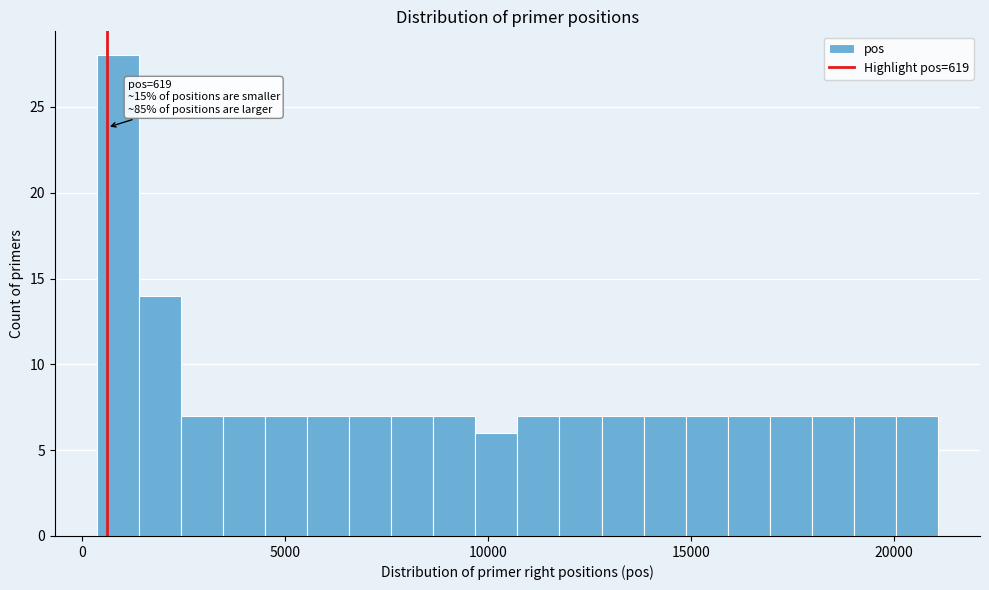

Read against the x-axis, roughly where is the centre of the tallest bar?

1000